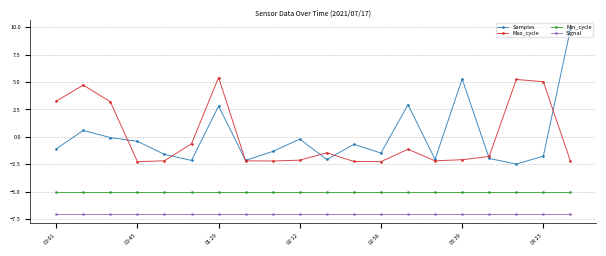

What is the smallest value displayed?

-7.0